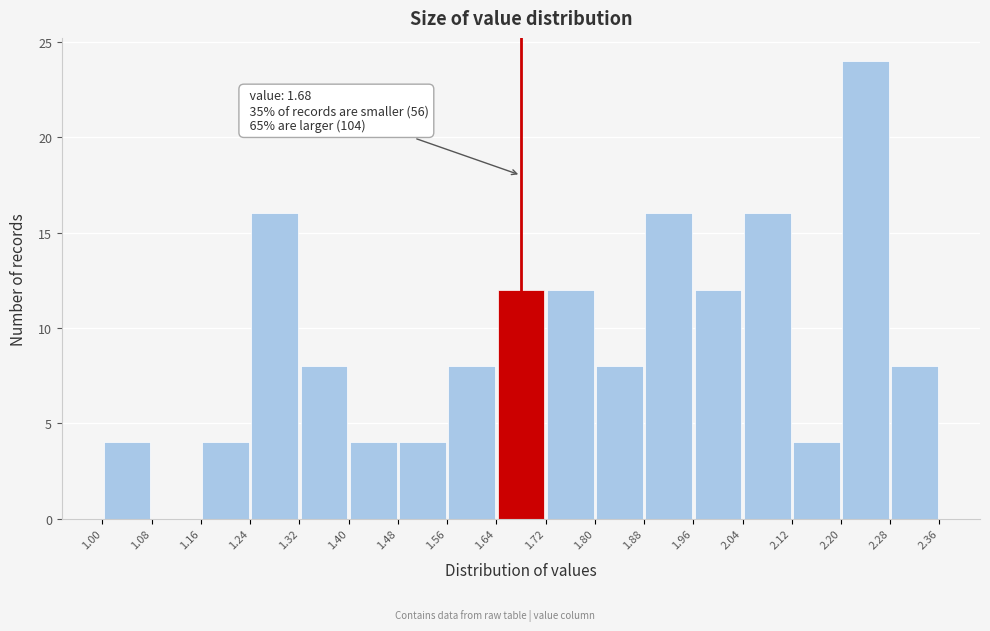

Which range on the x-axis has the tallest bar?

2.20 to 2.28